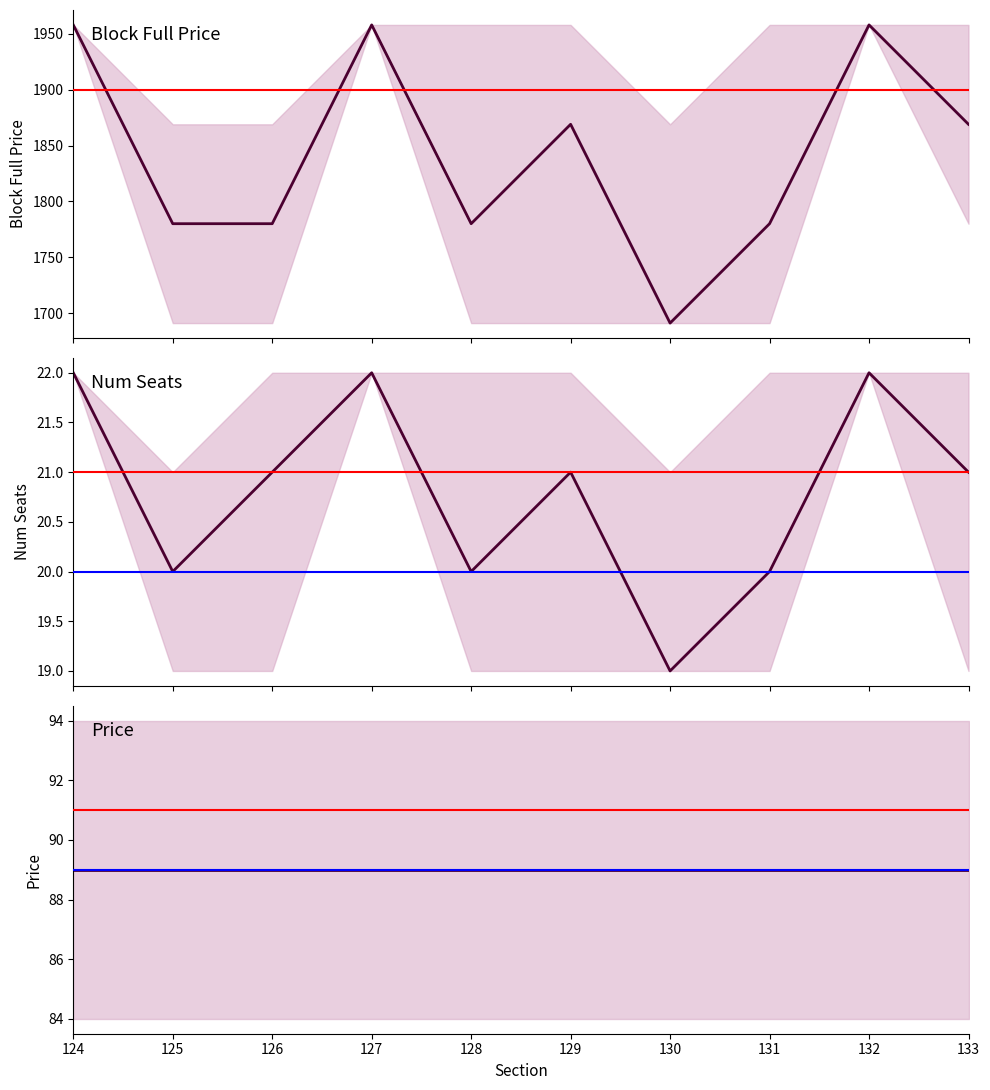

True or false: price and num_seats intersect in this chart.

False